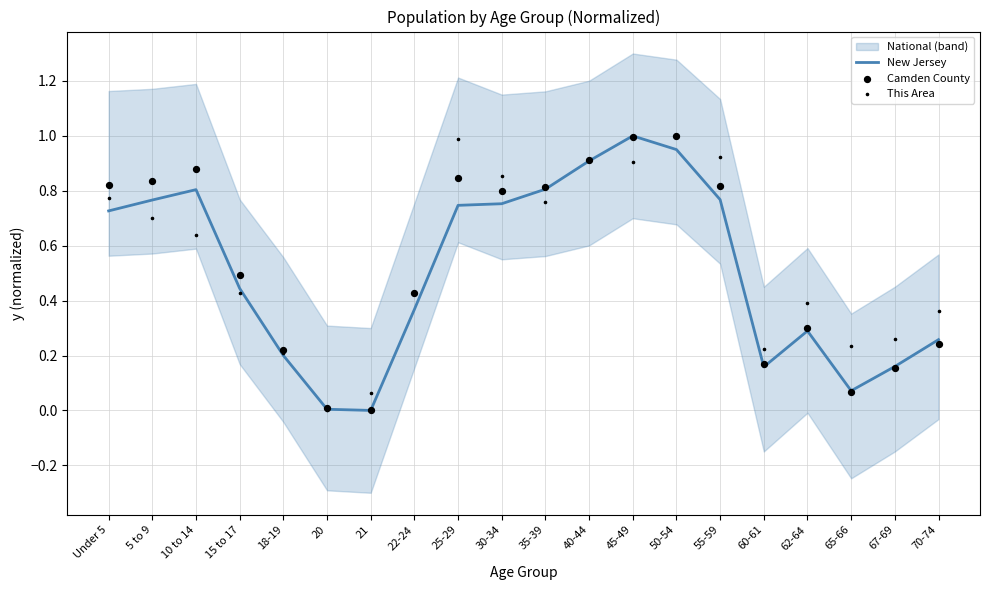

Is the value of Camden County at 35-39 greater than the value of New Jersey at 25-29?

Yes